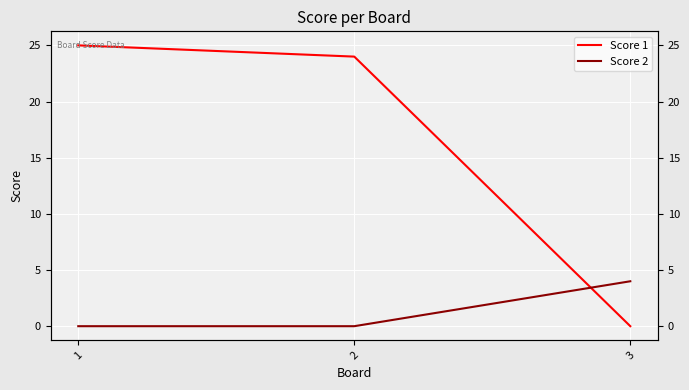

Reading left to right, transcribe all the data shown in this chart.

Score 1: 25	24	0
Score 2: 0	0	4